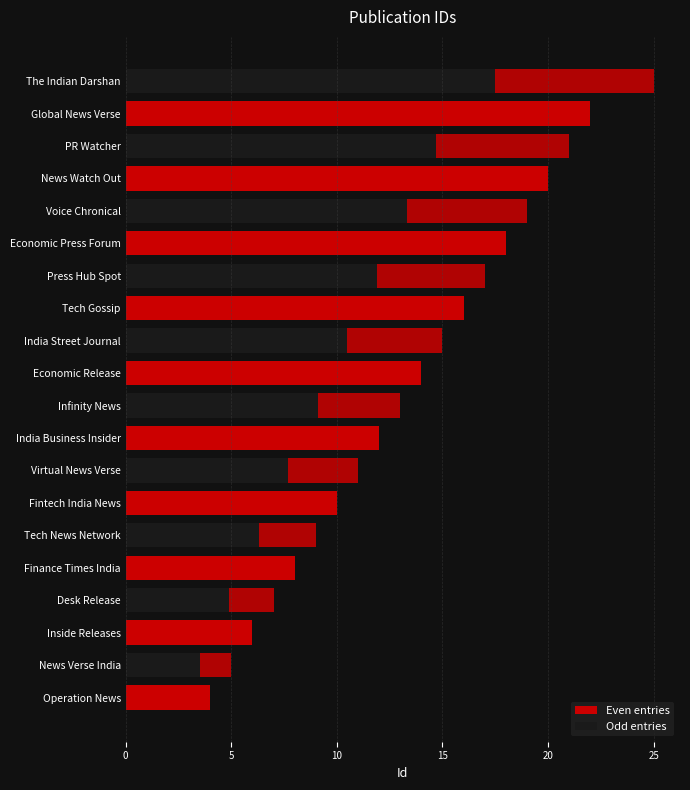

What is the difference between the second highest and second lowest values in the Even entries series?

14